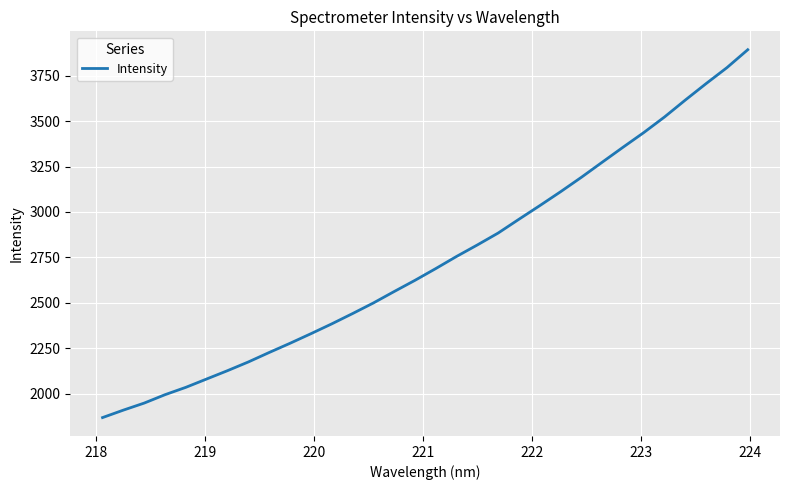

What is the difference between the maximum and minimum values?

2023.7